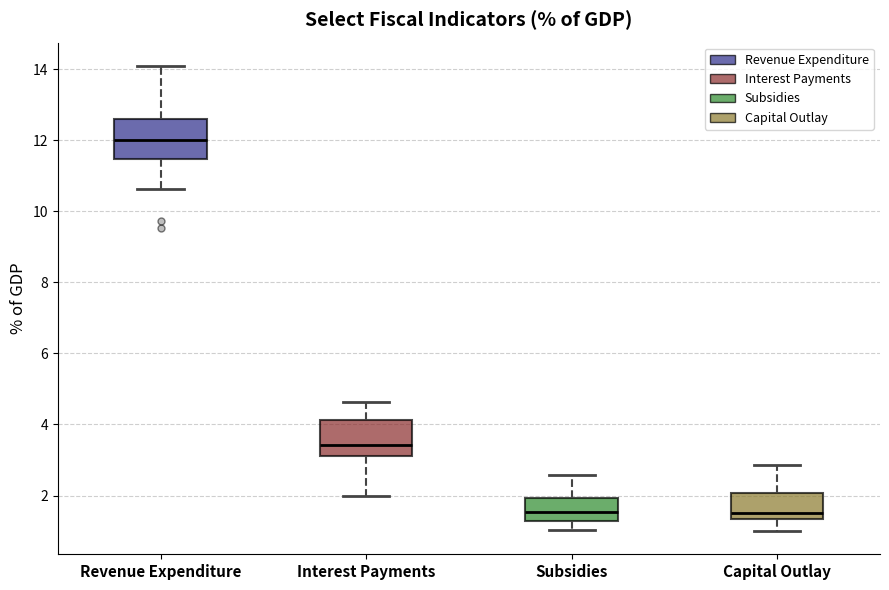

Which box has the highest median line?

Revenue Expenditure